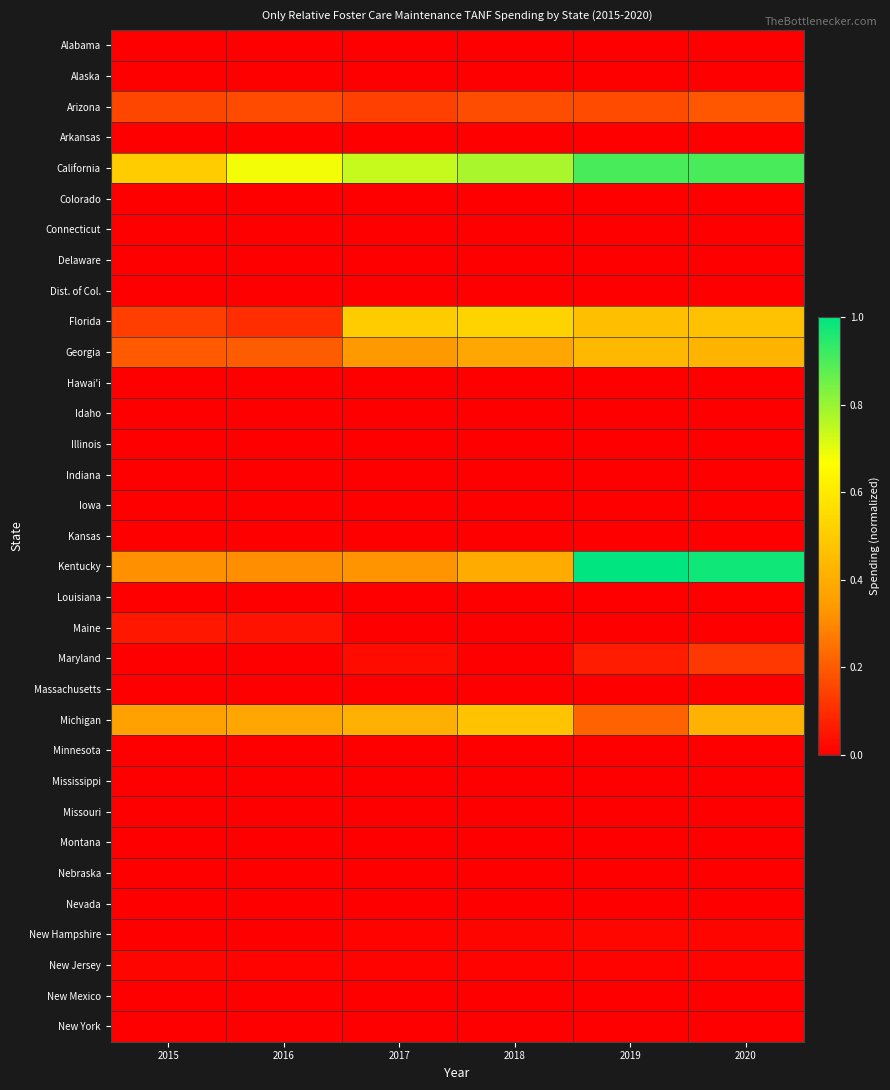

At 2017, list the series in order from smallest to largest.

Alabama, Alaska, Arkansas, Colorado, Connecticut, Delaware, Dist. of Col., Hawai'i, Idaho, Illinois, Indiana, Iowa, Kansas, Louisiana, Maine, Massachusetts, Minnesota, Mississippi, Missouri, Montana, Nebraska, Nevada, New Mexico, New York, New Hampshire, New Jersey, Maryland, Arizona, Kentucky, Georgia, Michigan, Florida, California